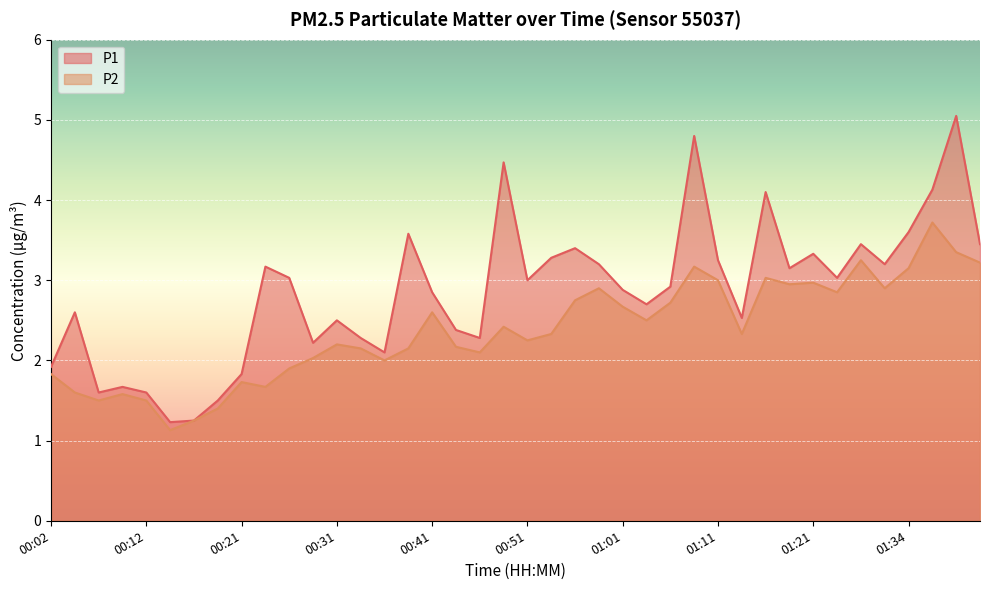

List the series in order of their overall mean, highest first.

P1, P2